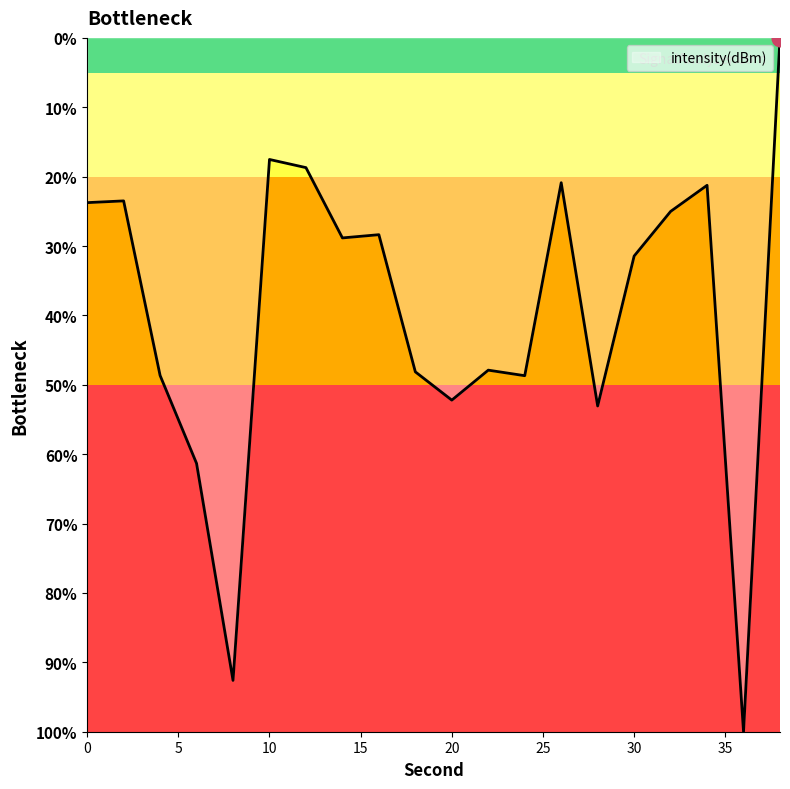

Is this an area chart (filled region under the line)?

Yes